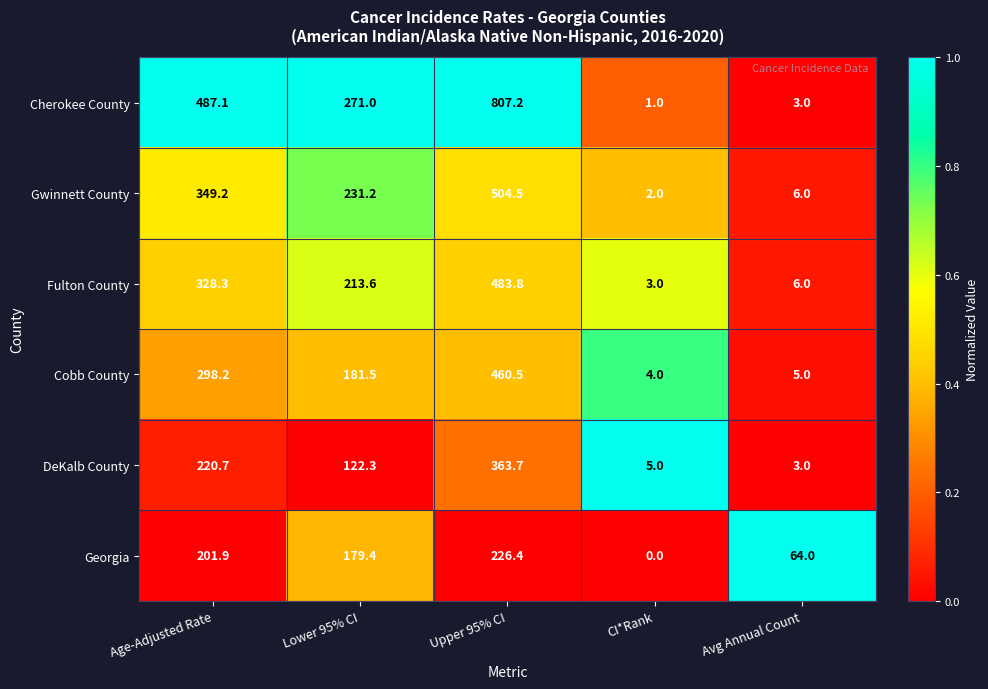

Which series has the largest range (max minus min)?

Cherokee County